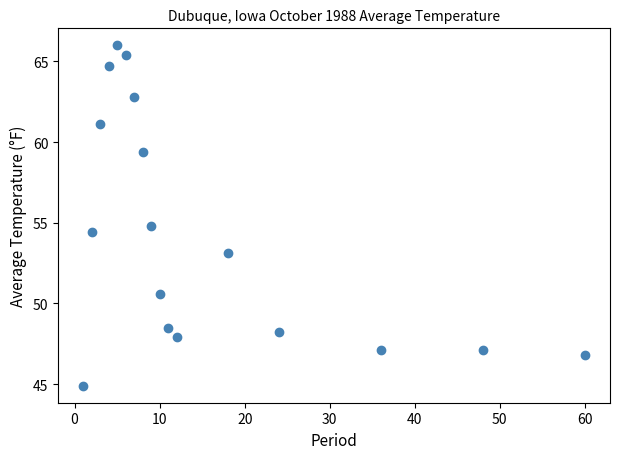

What is the range of Y values (max minus min)?

21.1